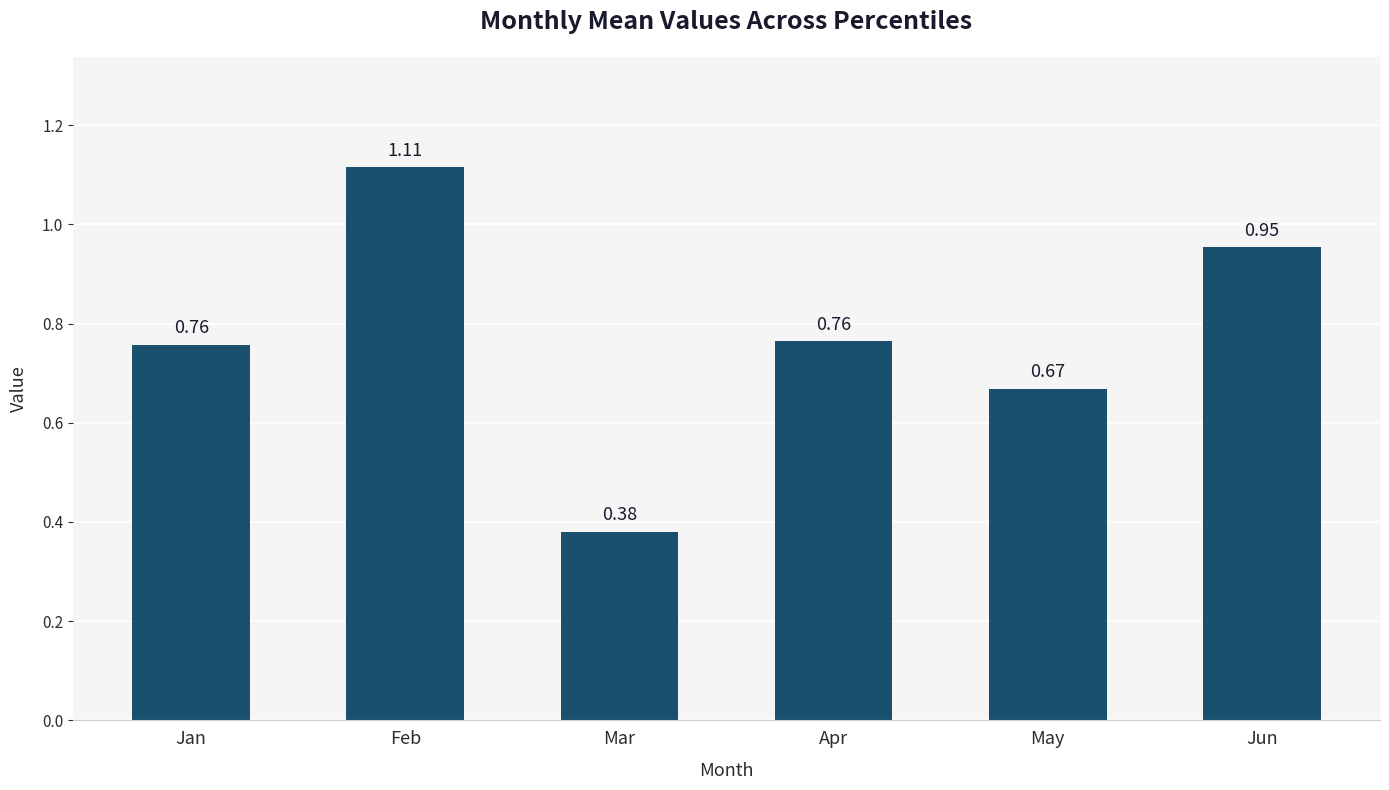

At which category does the chart reach its minimum across all series?

Mar